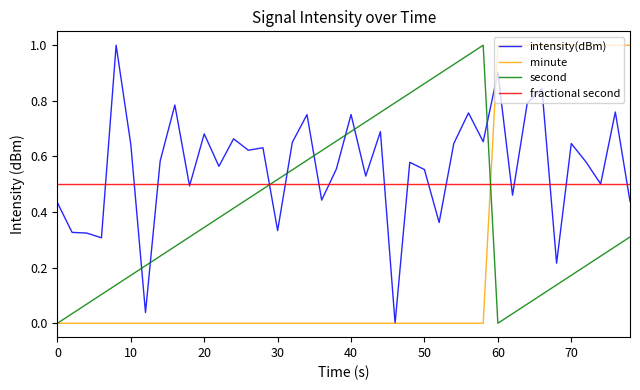

List the series in order of their overall mean, highest first.

intensity(dBm), fractional second, second, minute